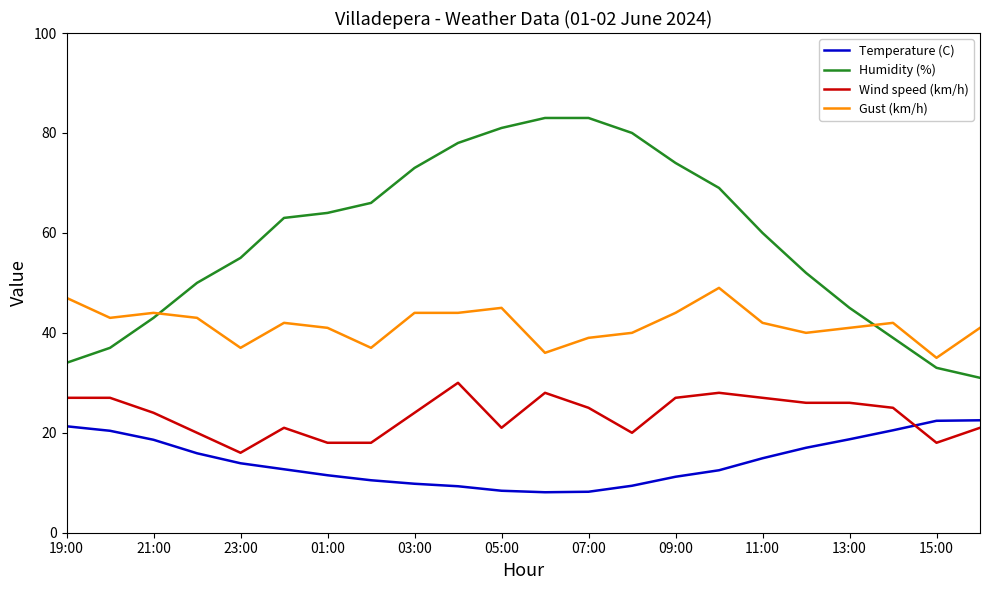

Which series has the largest range (max minus min)?

Humidity (%)